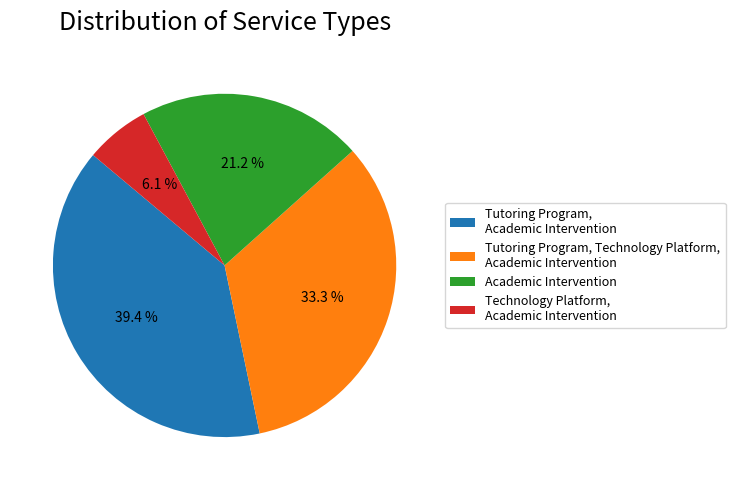

Rank the categories by value from highest to lowest.

Tutoring Program, Academic Intervention, Tutoring Program, Technology Platform, Academic Intervention, Academic Intervention, Technology Platform, Academic Intervention